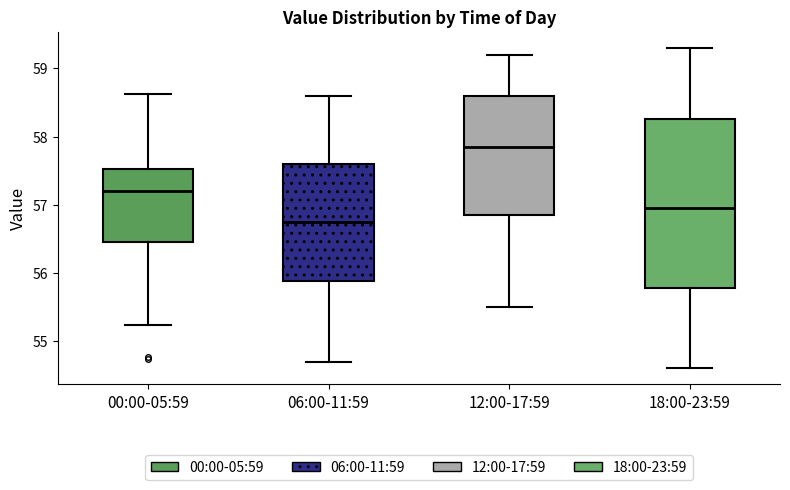

Which box's median line is the highest?

12:00-17:59